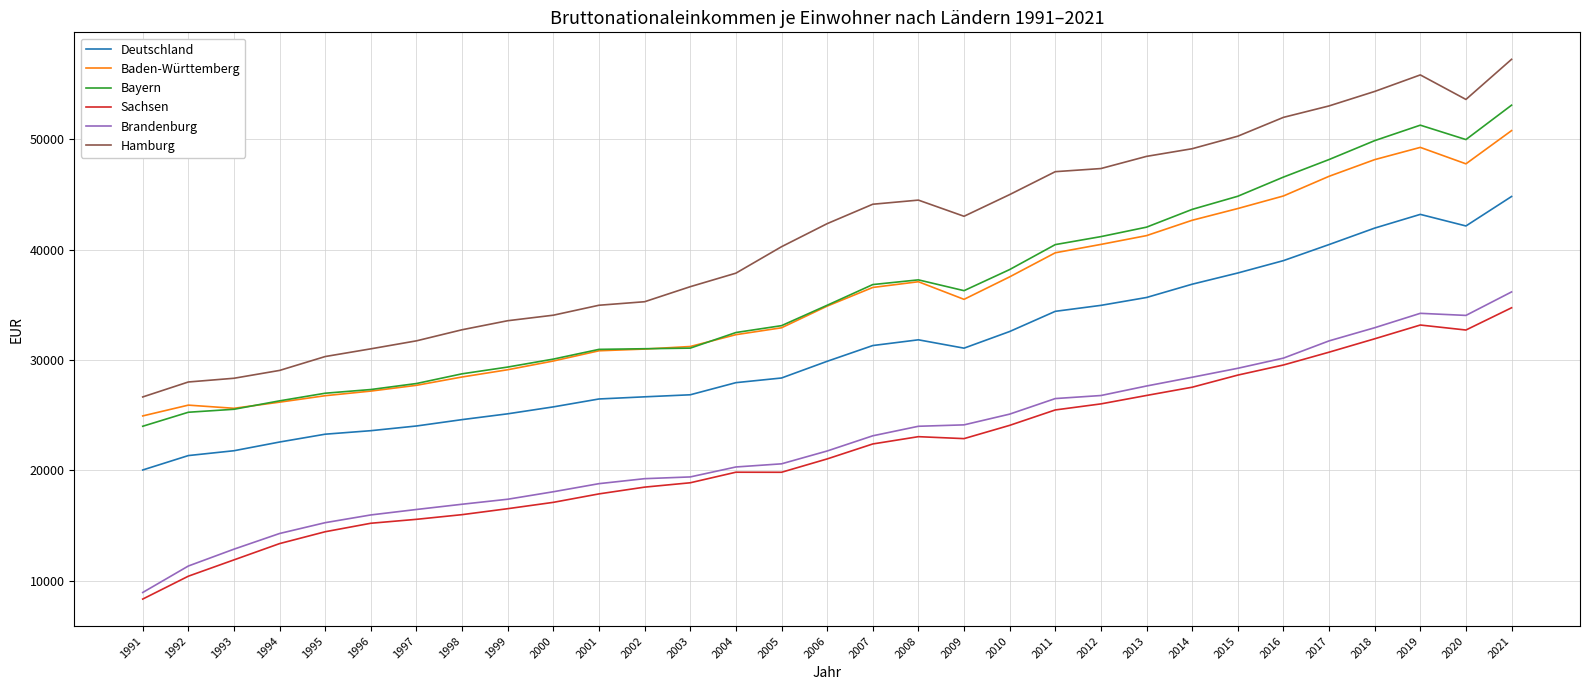

What value does the Deutschland series have at 1994, to the nearest 10?

22560